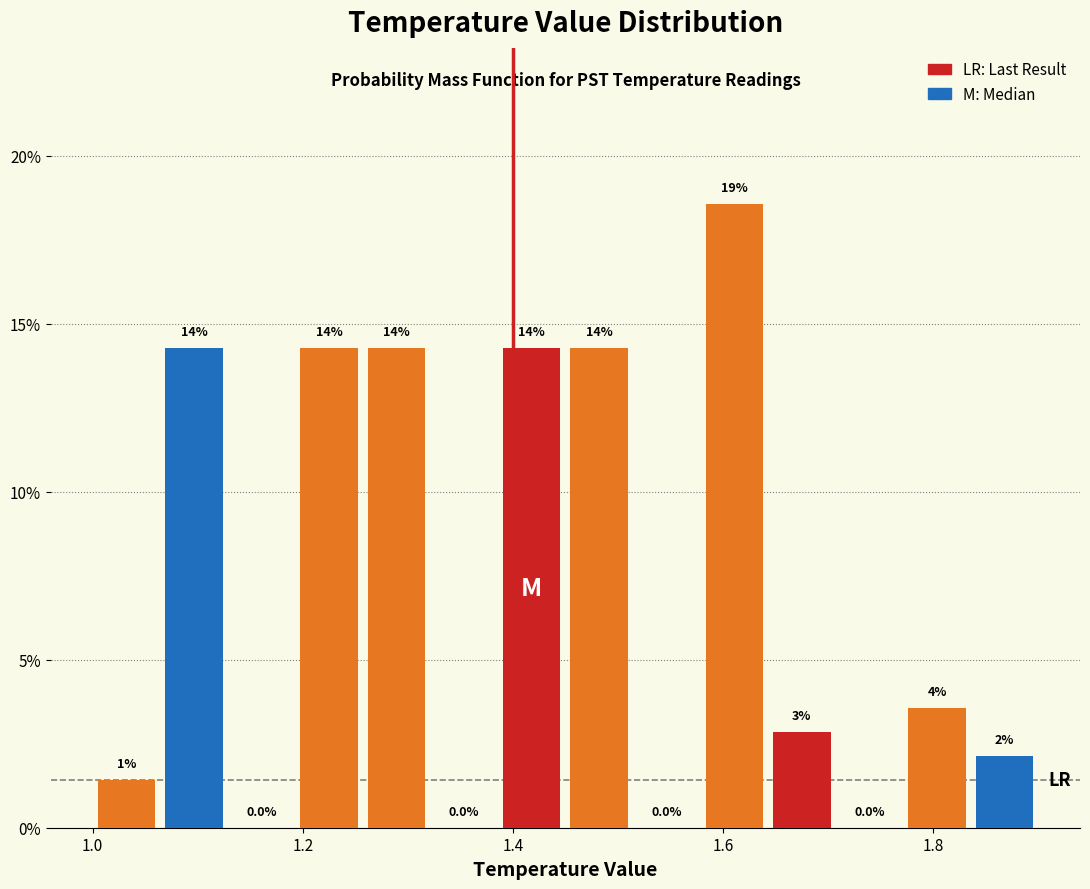

Around what value on the x-axis is the tallest bar? Give the approximate position of its centre, as read against the axis.

1.62